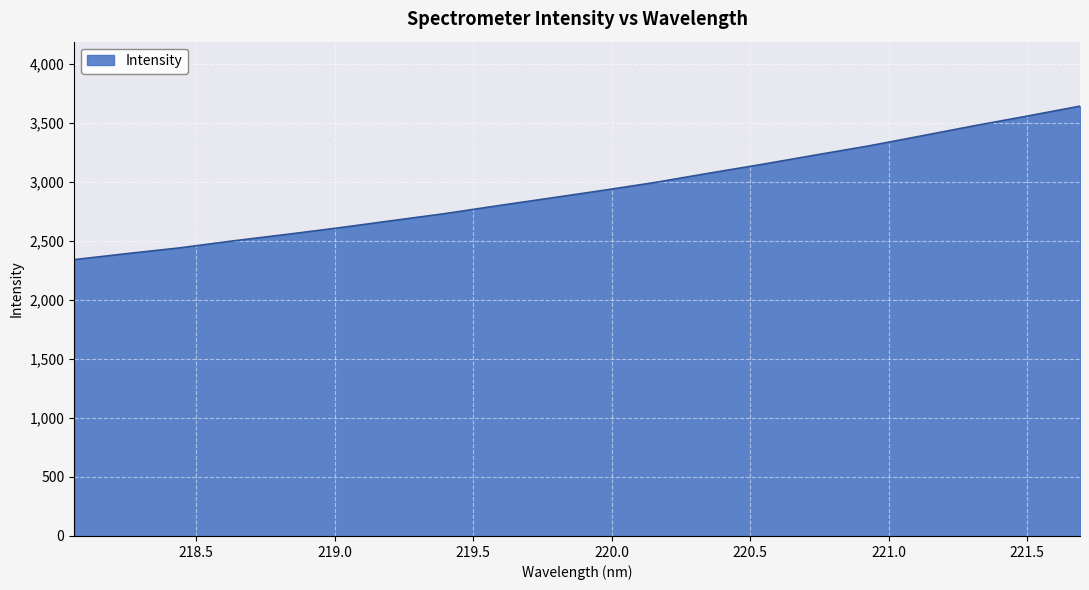

What is the smallest value displayed?

2342.8